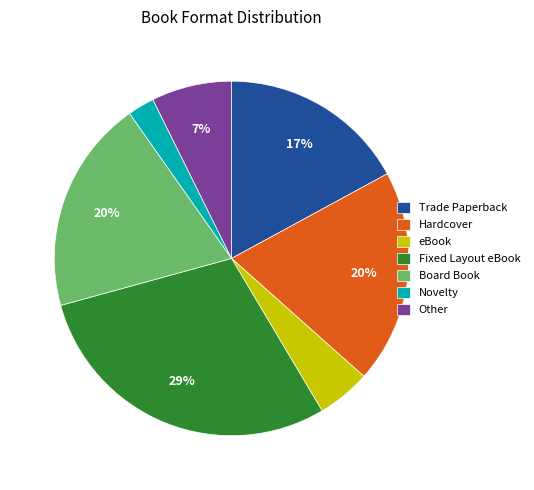

Does Trade Paperback account for over 50% of the chart?

No